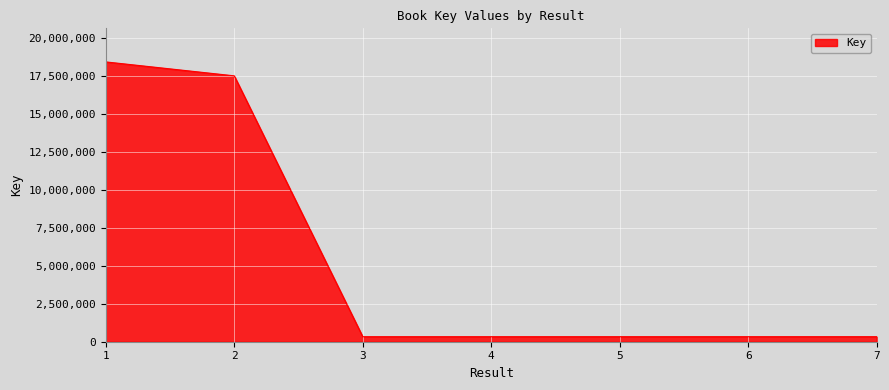

The value at 7 is 330747. True or false?

True